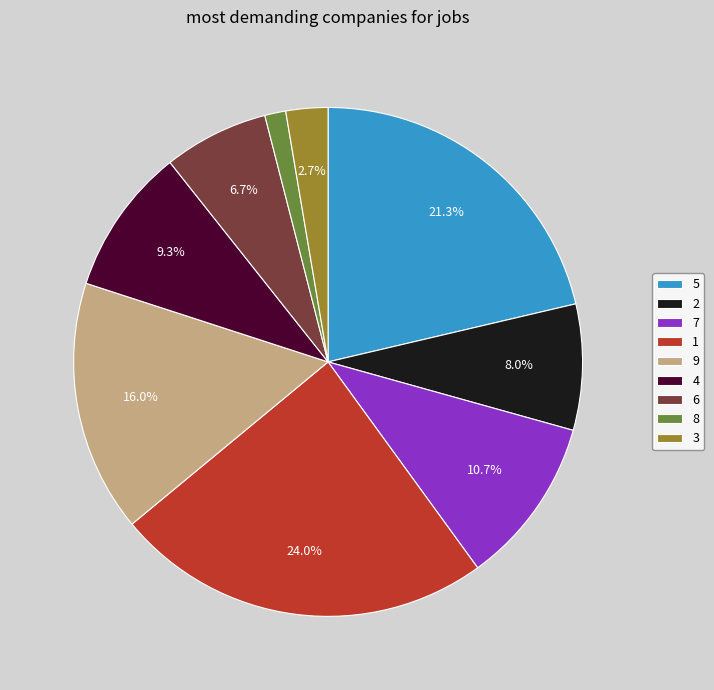

Rank the categories by value from lowest to highest.

8, 3, 6, 2, 4, 7, 9, 5, 1